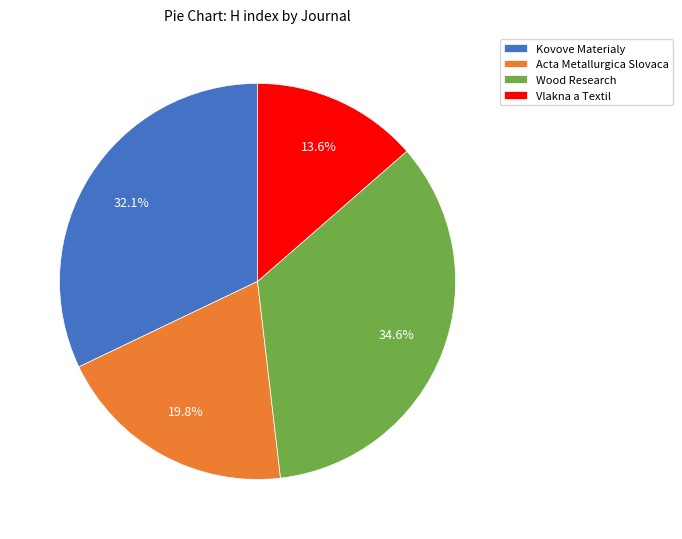

To the nearest percent, what is the difference between the Wood Research and Acta Metallurgica Slovaca slice percentages?

15%